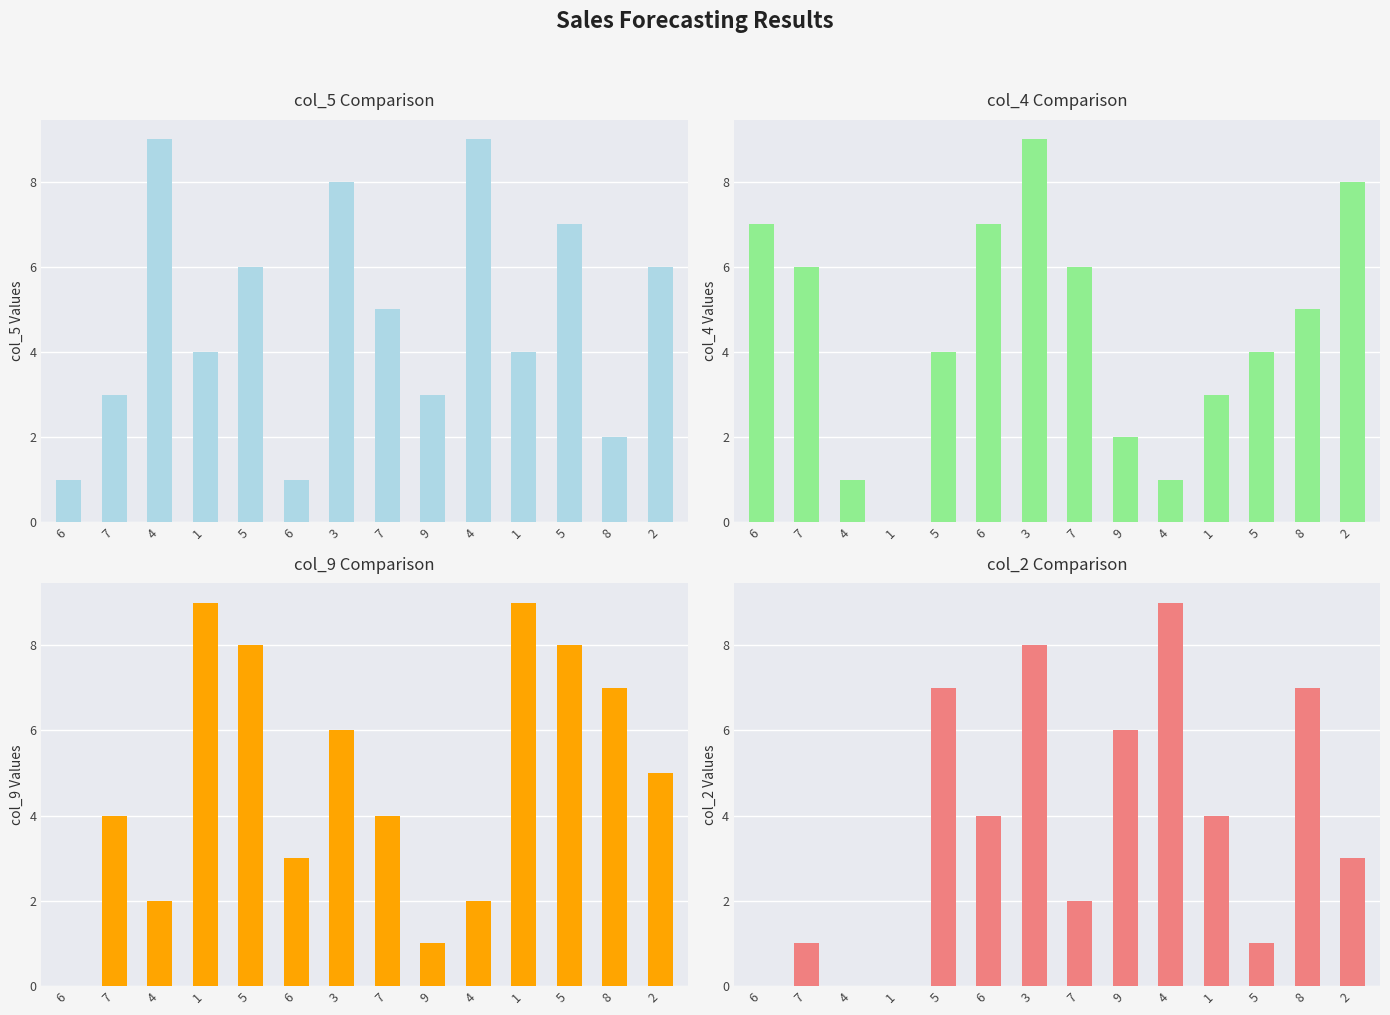

Which series has the largest range (max minus min)?

col_4 Comparison